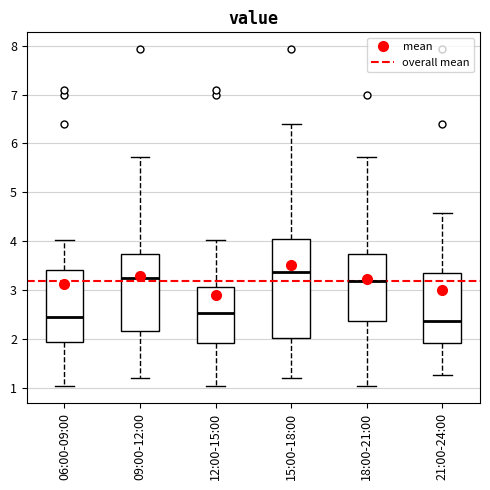

Reading left to right, transcribe this box plot: for each box, give where its median line is, the range the box spans, and where its two whiskers end, as read against the y-axis. The values are not printed on the chart, so give them approximately, as read against the axis.

06:00-09:00: median 2.5, box 1.9 to 3.4, whiskers 1.0 to 4.0
09:00-12:00: median 3.3, box 2.2 to 3.7, whiskers 1.2 to 5.7
12:00-15:00: median 2.5, box 1.9 to 3.1, whiskers 1.0 to 4.0
15:00-18:00: median 3.4, box 2.0 to 4.0, whiskers 1.2 to 6.4
18:00-21:00: median 3.2, box 2.4 to 3.7, whiskers 1.0 to 5.7
21:00-24:00: median 2.4, box 1.9 to 3.4, whiskers 1.3 to 4.6